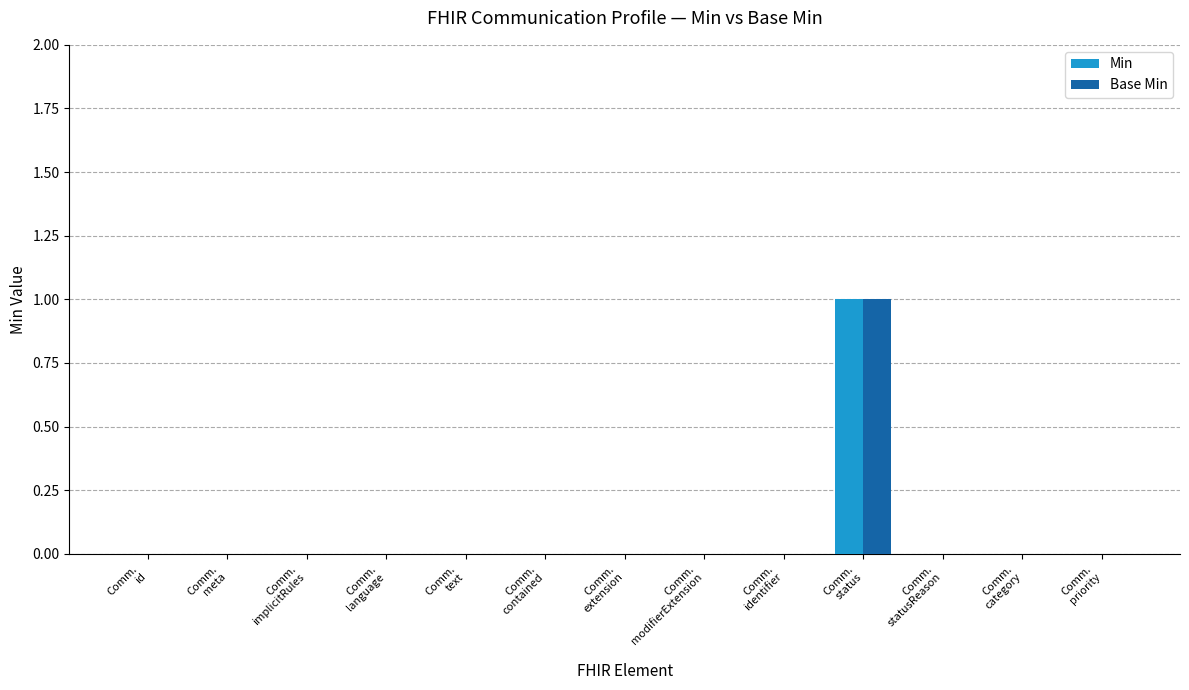

Are the bars horizontal?

No